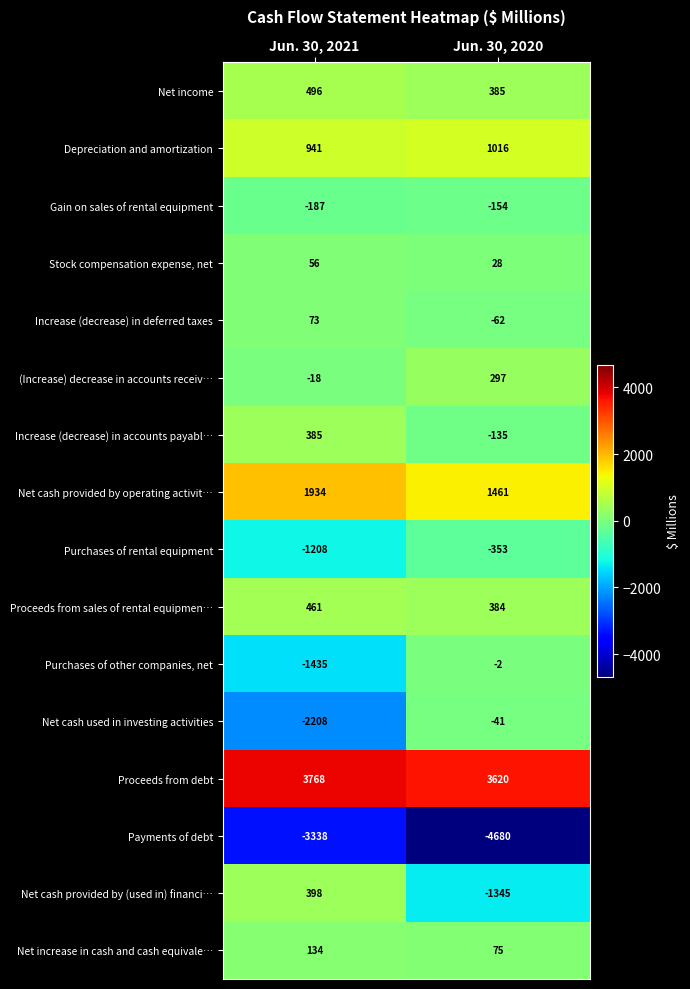

How many values in the Net cash used in investing activities series are below -41?

1